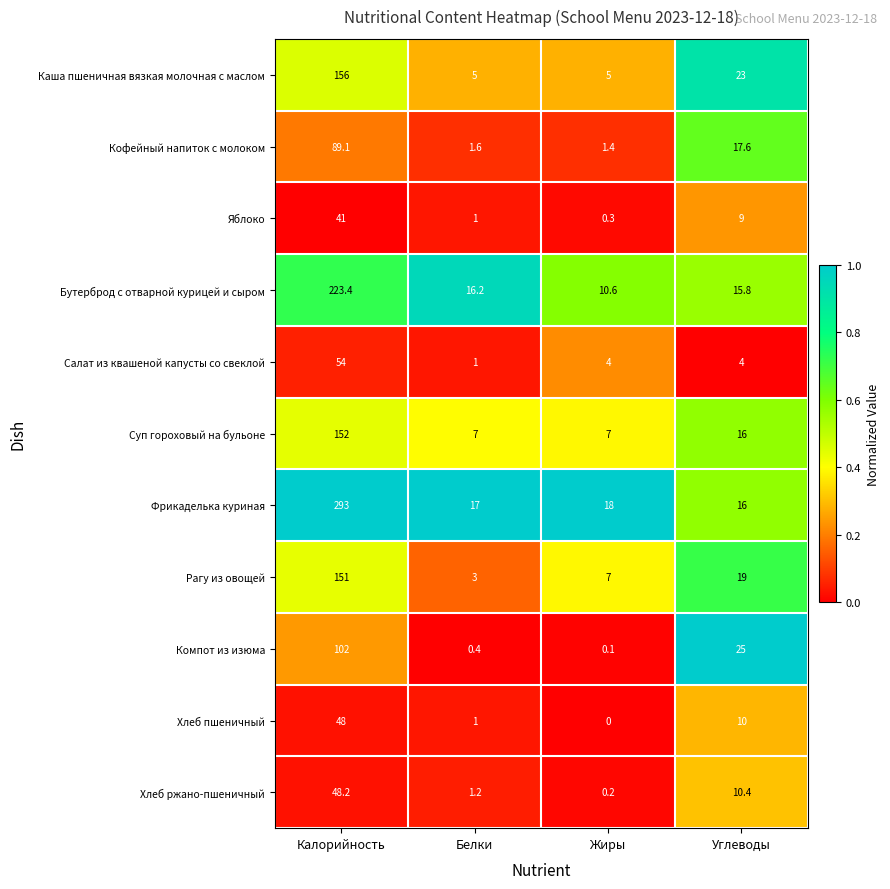

At how many categories does at least one series exceed 0?

4